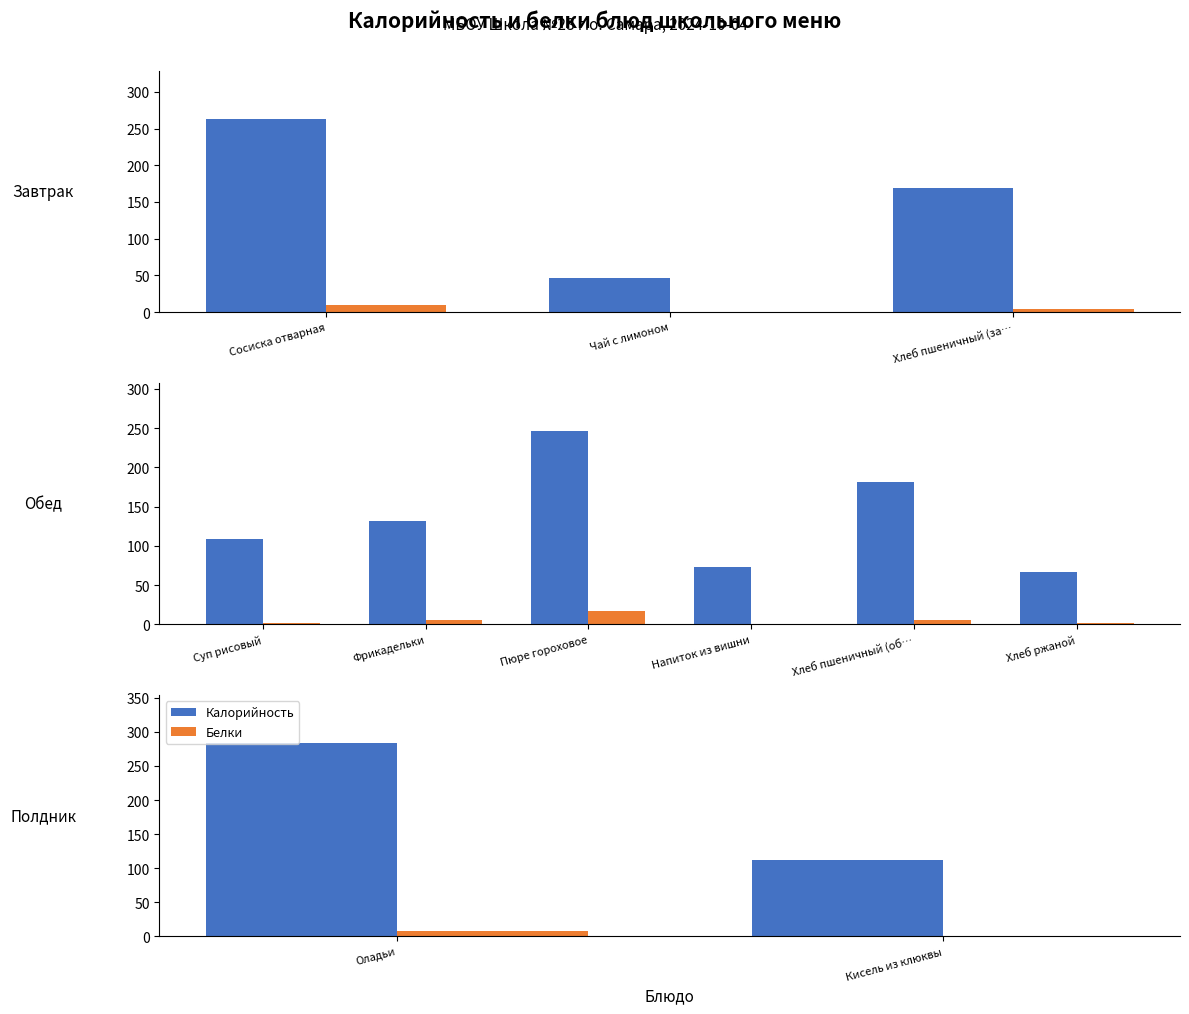

Between Оладьи and Кисель из клюквы, which series saw the biggest shift?

Калорийность